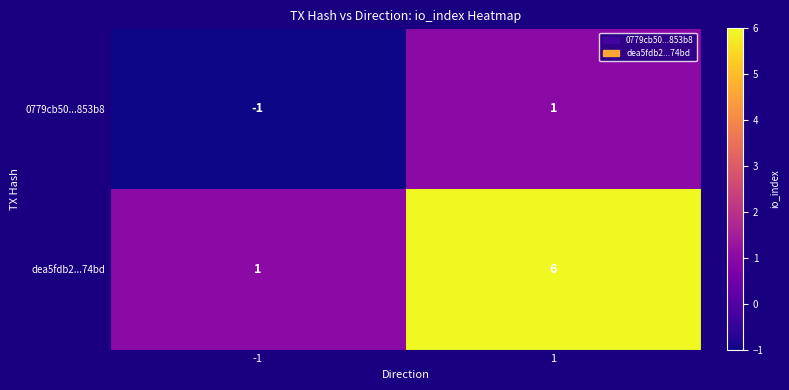

The value of 0779cb50...853b8 at 1 is 1. True or false?

True